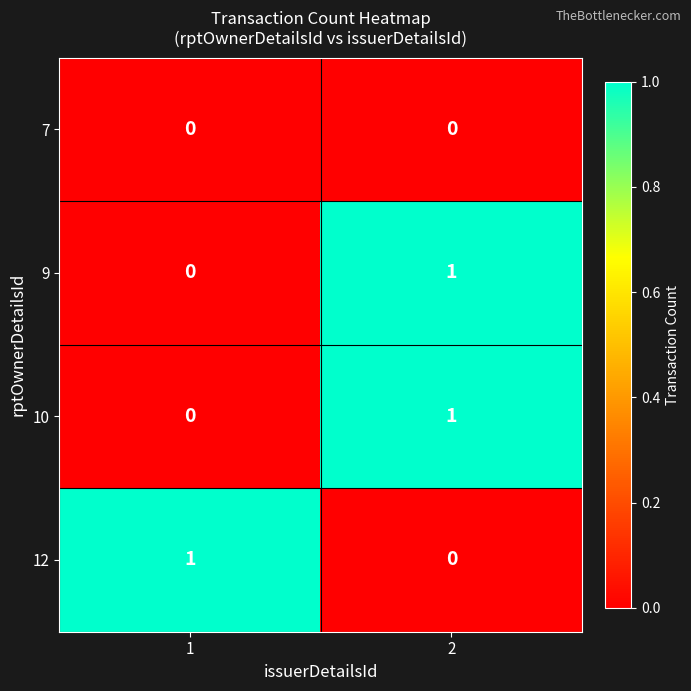

The value of 9 at 1 is 0. True or false?

True